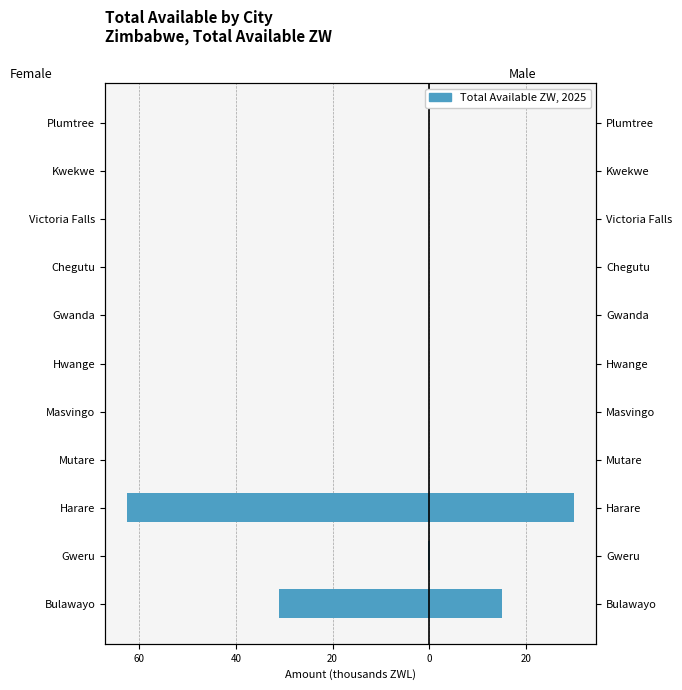

Rank the series by their average value, from highest to lowest.

Male, Female